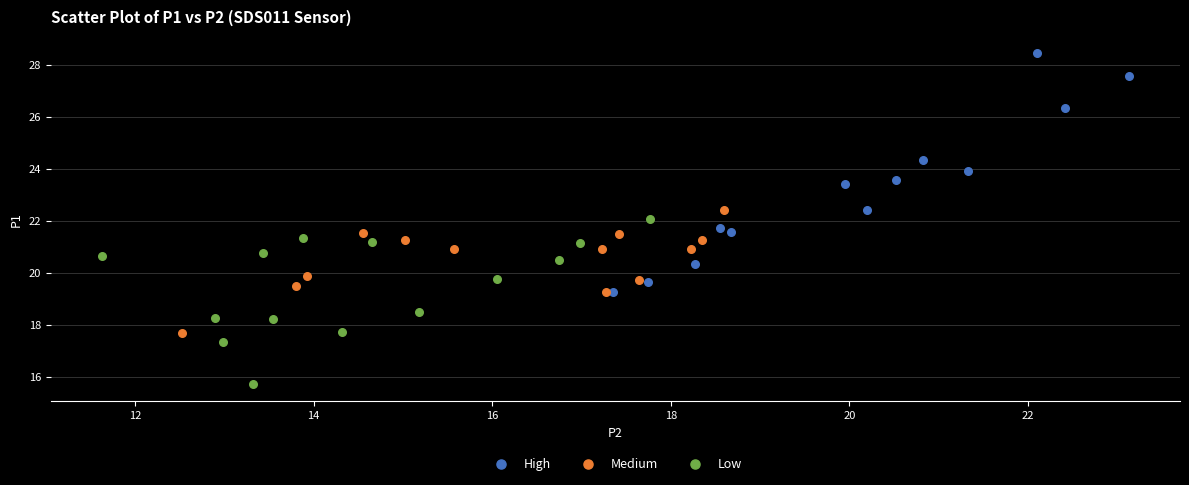

Which series reaches the maximum Y coordinate?

High